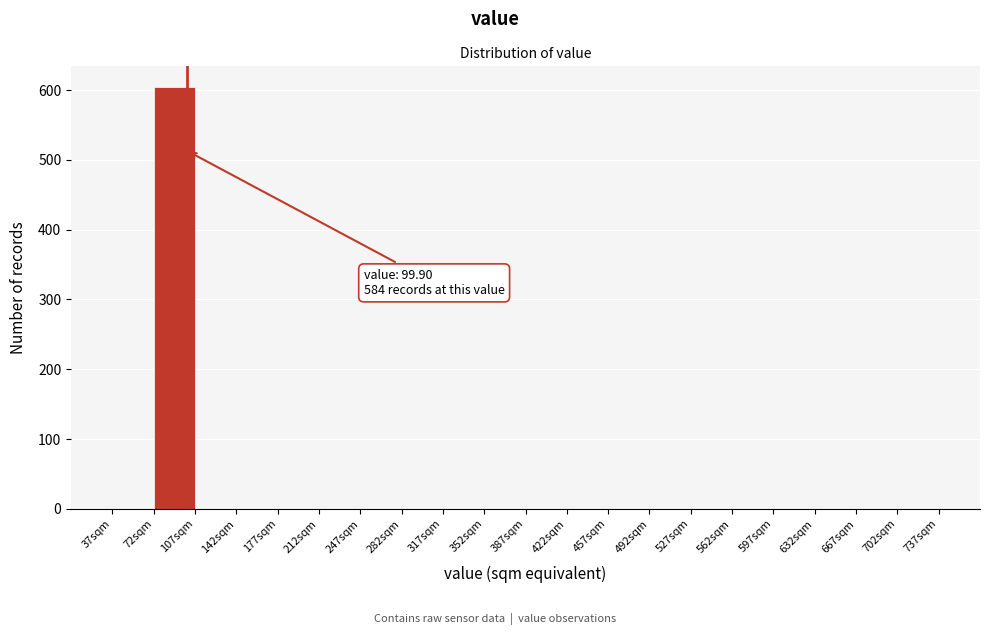

Which range on the x-axis has the tallest bar?

72 to 107